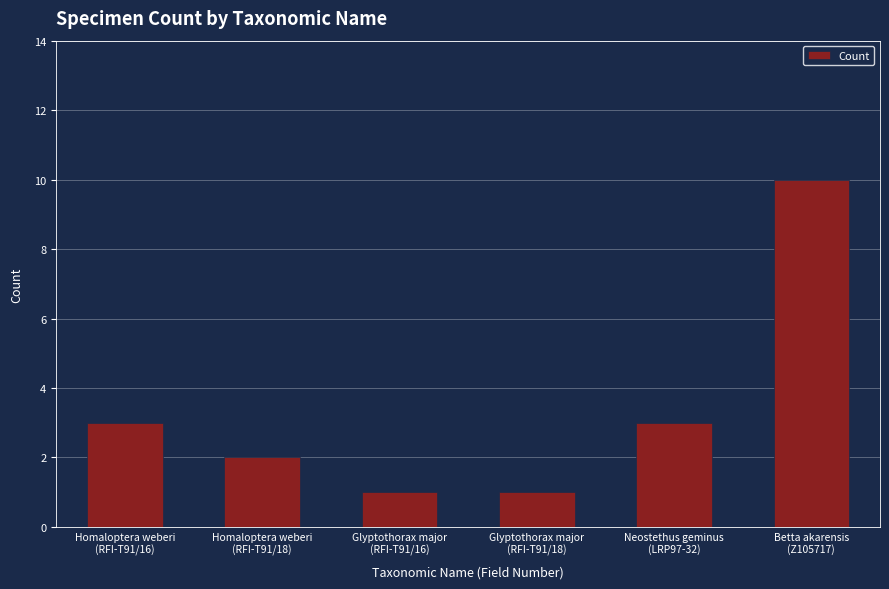

How many series are shown in this chart?

1